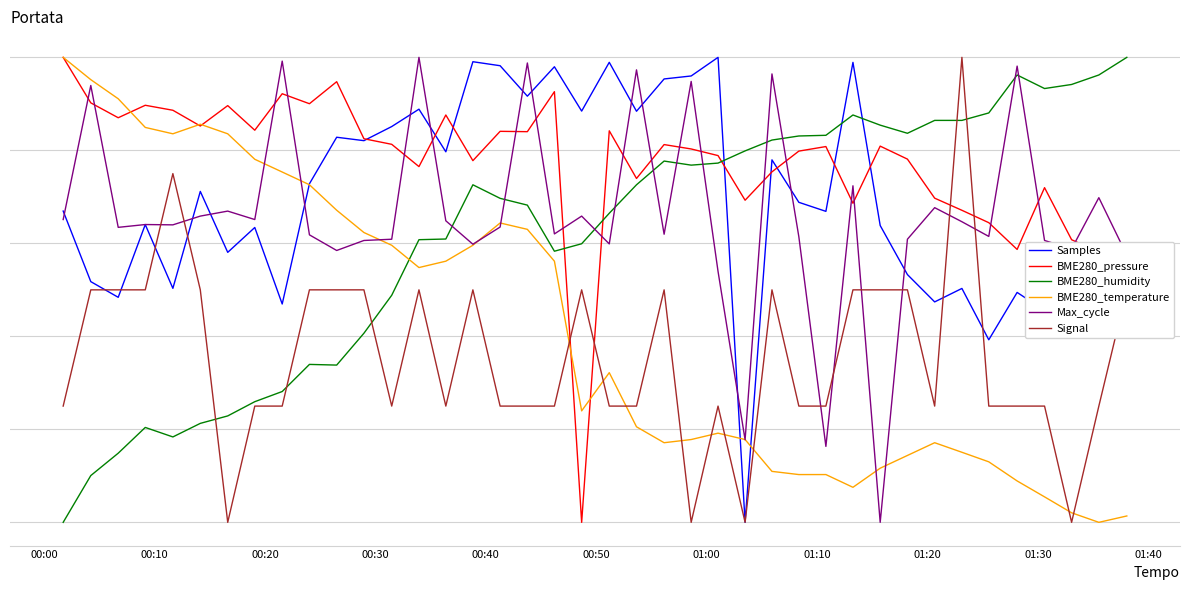

What is the difference between the maximum and minimum values in the BME280_temperature series?

1.0